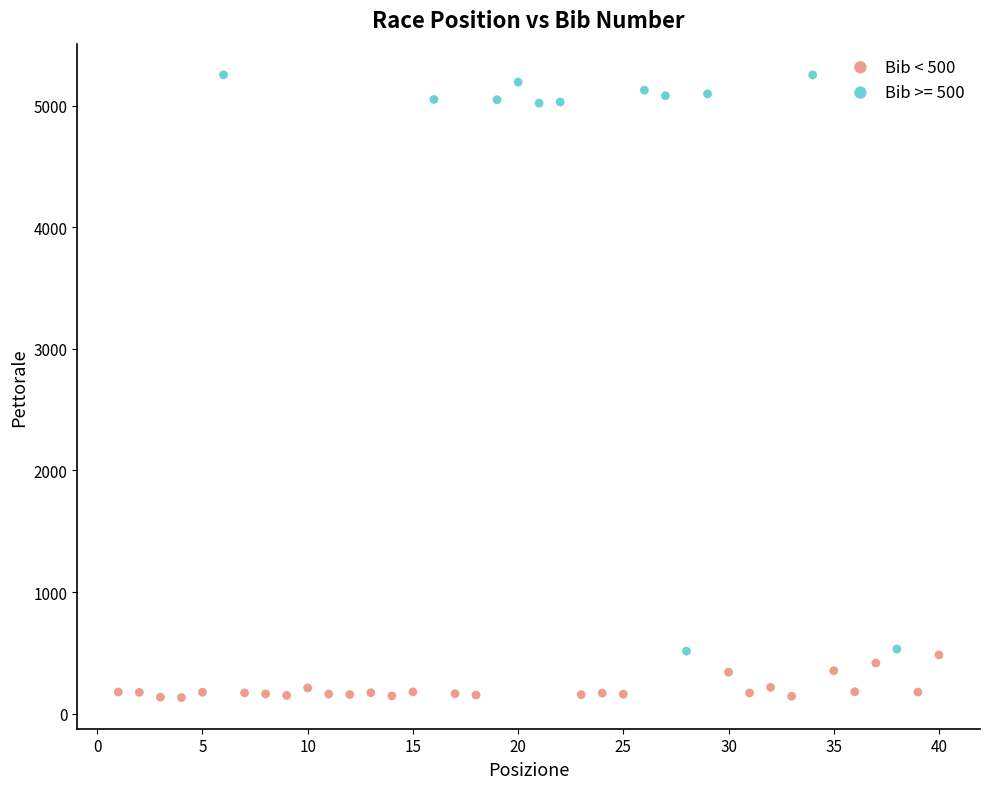

Which series has the widest spread of Y values?

Bib >= 500